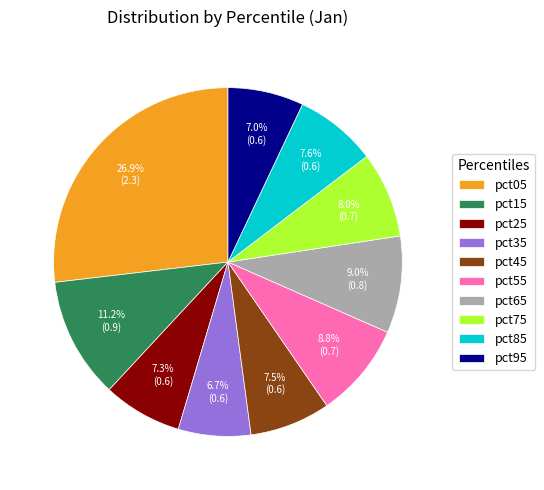

Which has a higher value, pct75 or pct25?

pct75